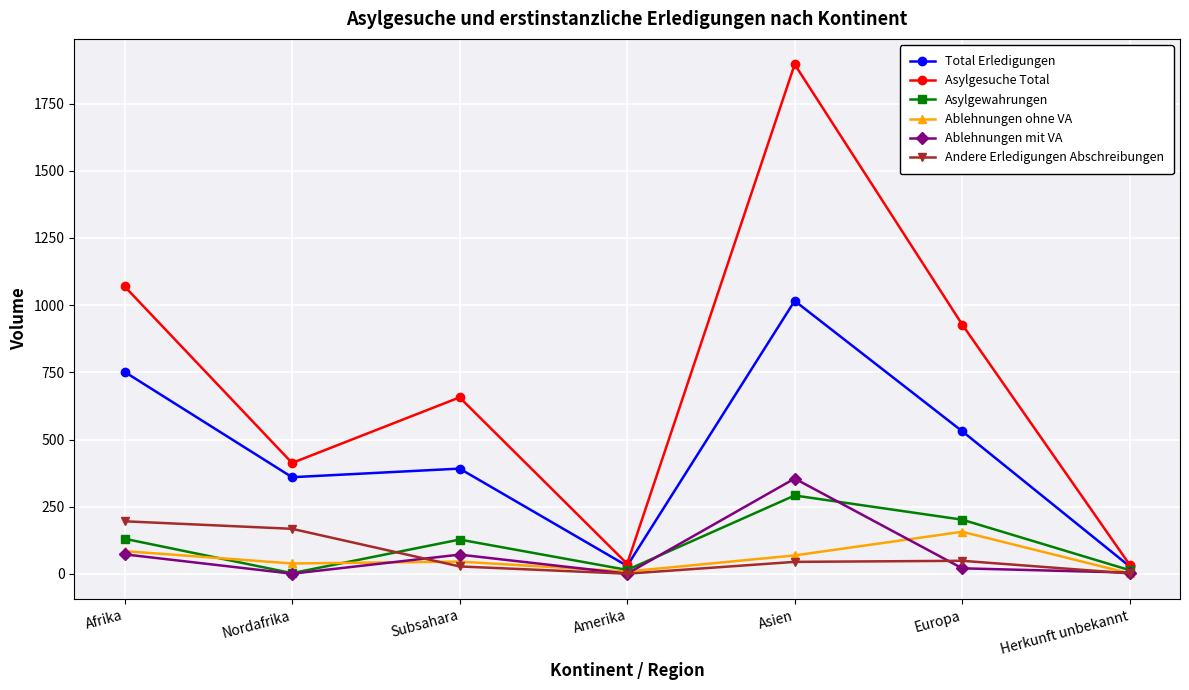

Between which two adjacent categories do Ablehnungen ohne VA and Asylgewahrungen first intersect?

Afrika and Nordafrika